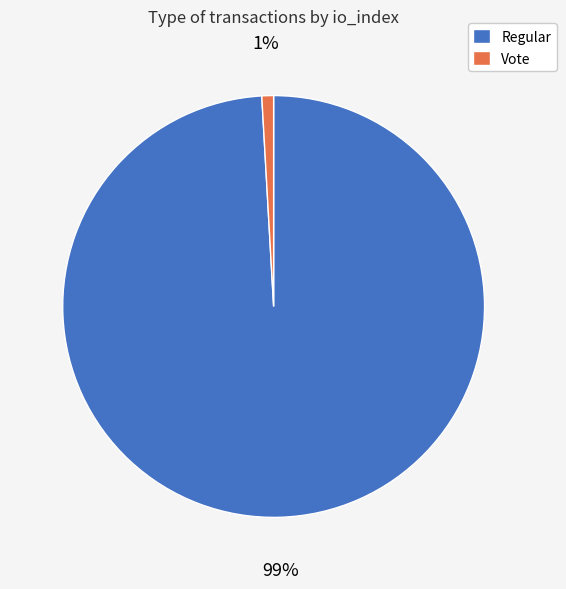

Which has a higher value, Regular or Vote?

Regular